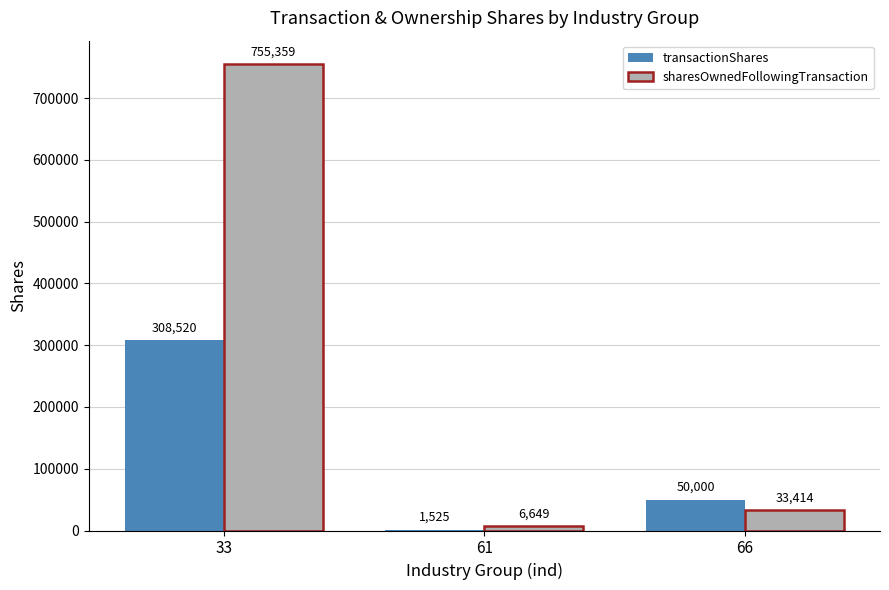

At which category does the chart reach its peak across all series?

33